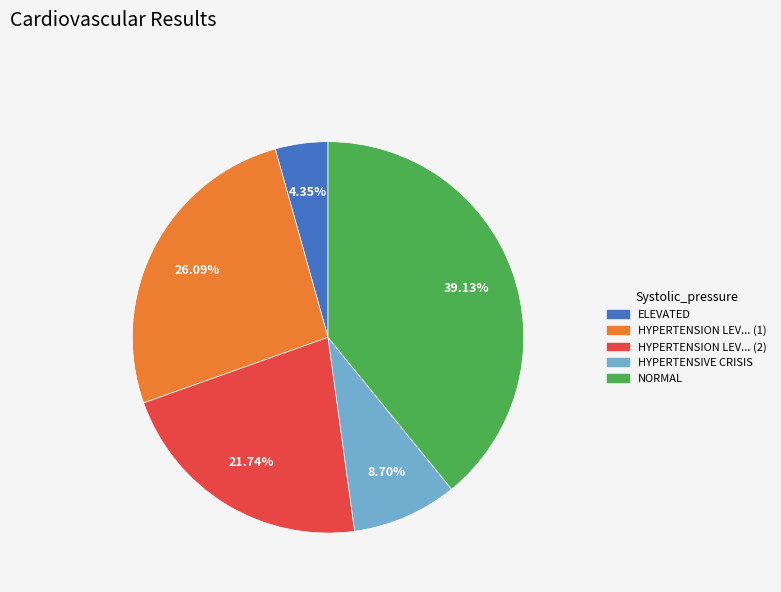

Is there any slice that represents more than half of the pie?

No